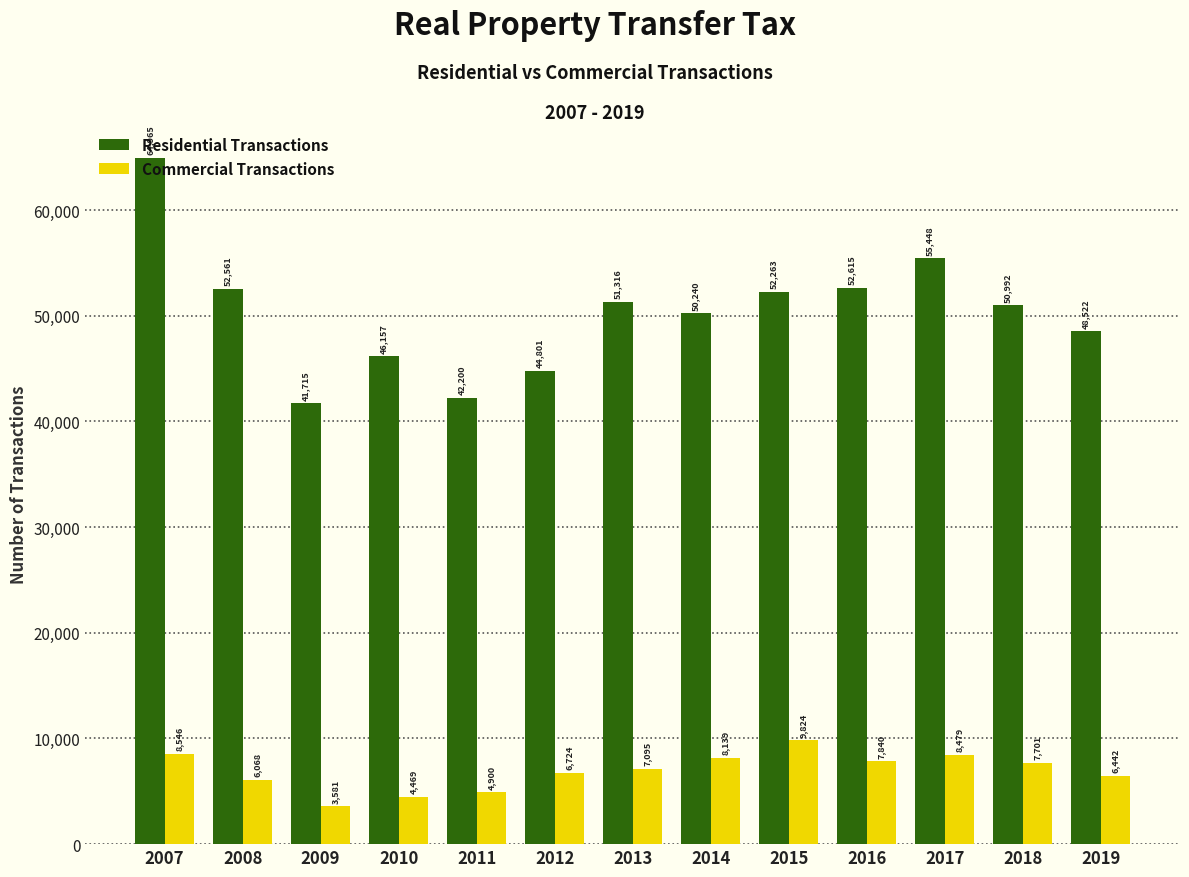

What are all the series names shown in the legend?

Residential Transactions, Commercial Transactions